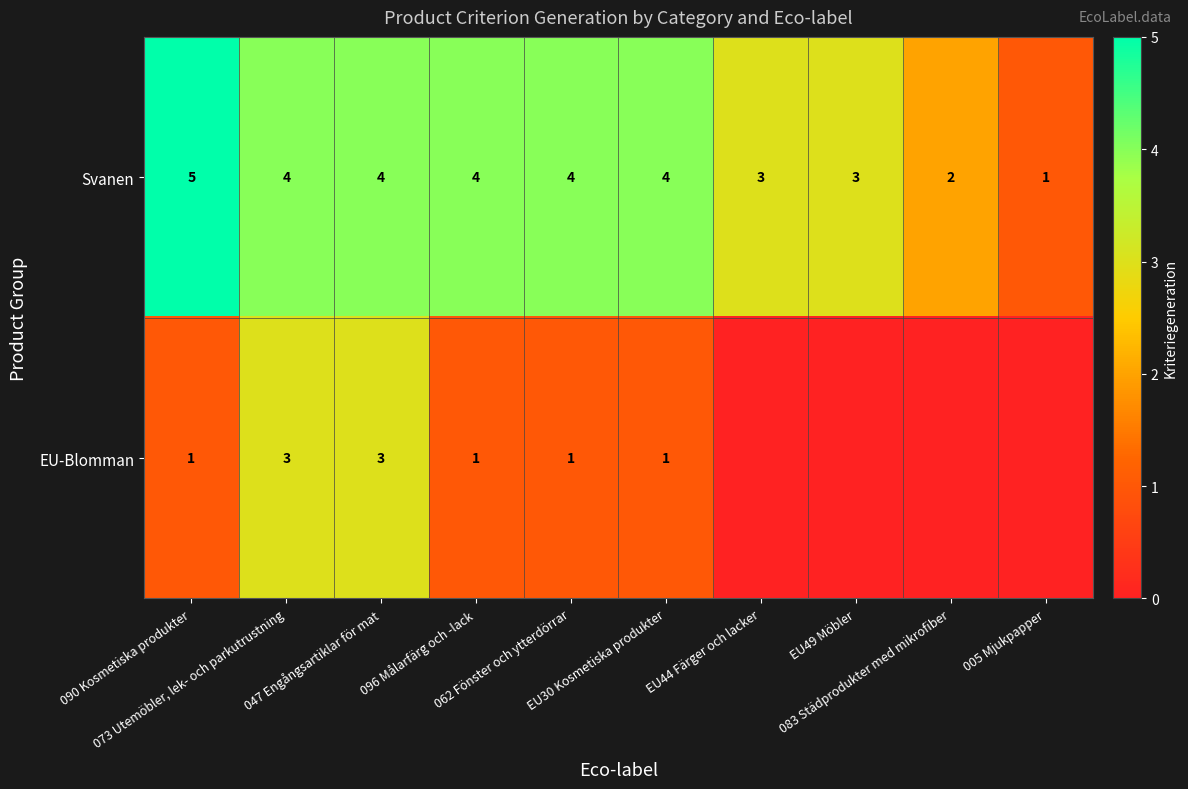

At which category is the sum across all series the highest?

073 Utemöbler, lek- och parkutrustning